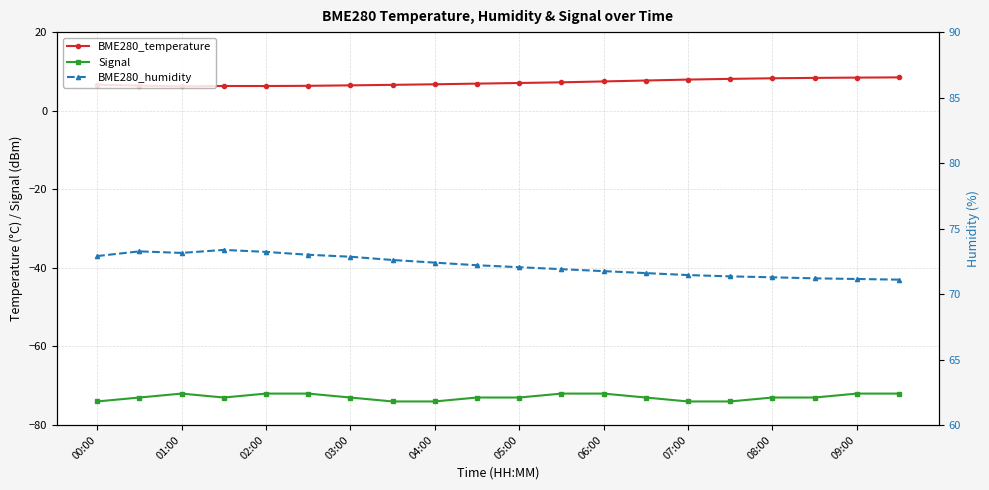

Count the Signal values in the range -73 to -72.

15